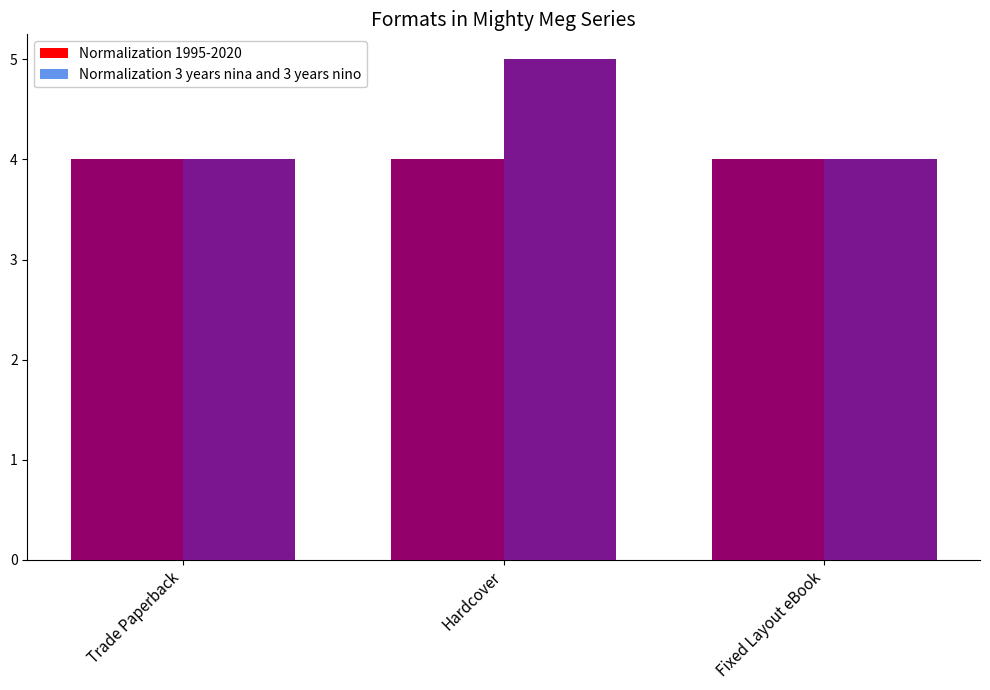

The Normalization 3 years nina and 3 years nino series shows 4 at Trade Paperback. True or false?

True